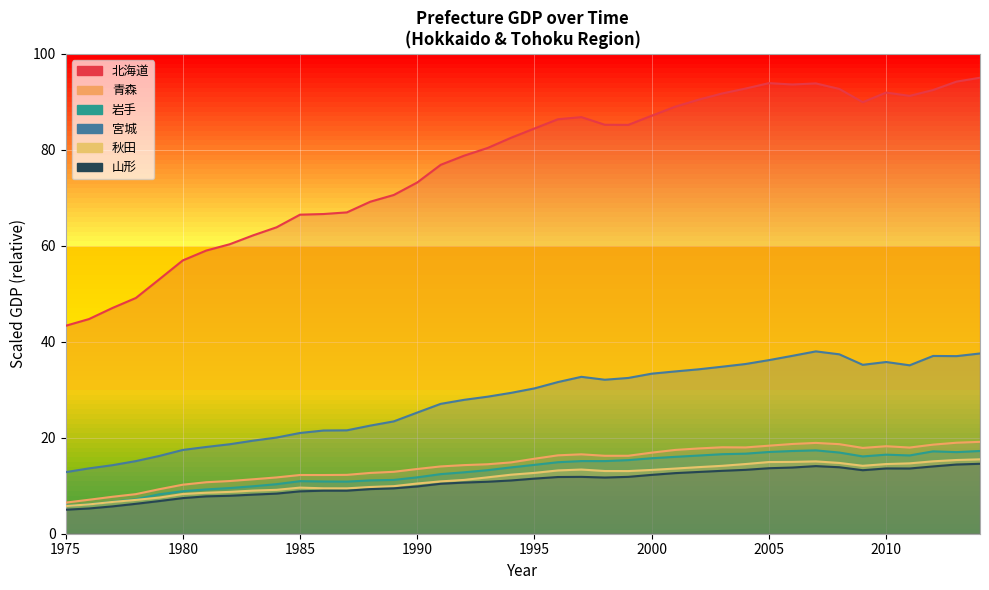

What is the minimum value for 北海道?

43.3